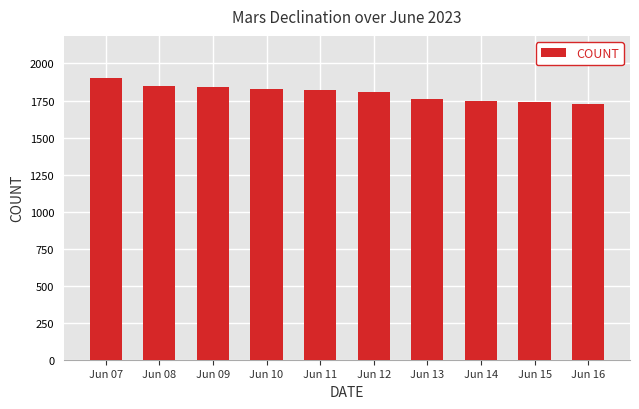

Which has a higher value, Jun 13 or Jun 11?

Jun 11